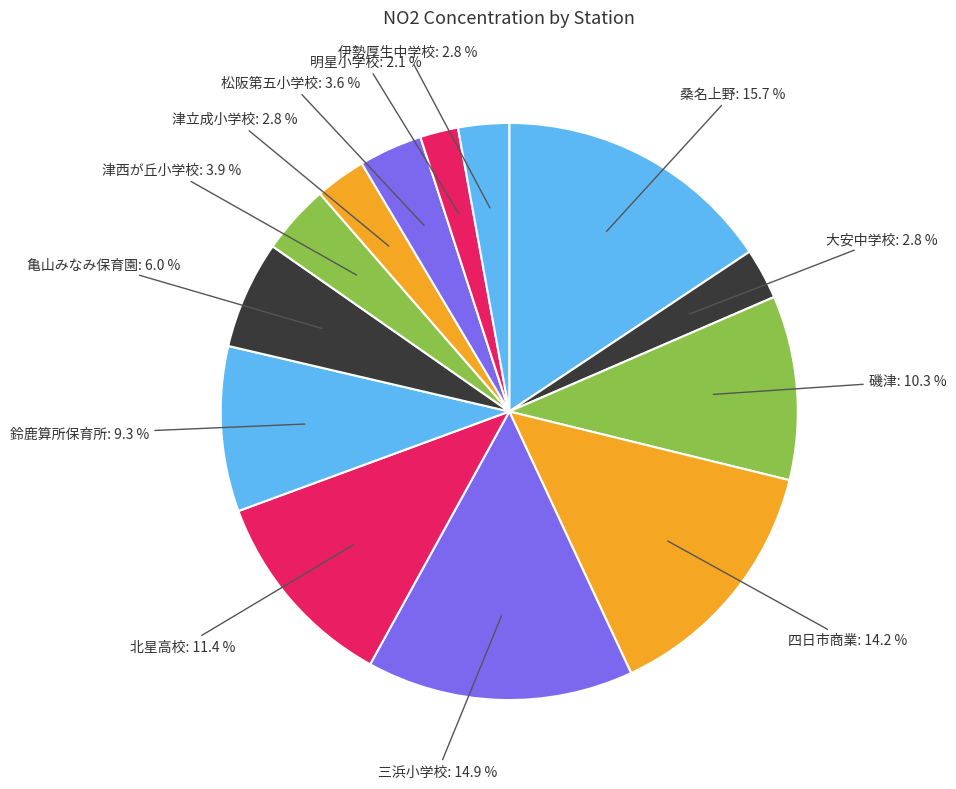

Does any single category account for the majority?

No